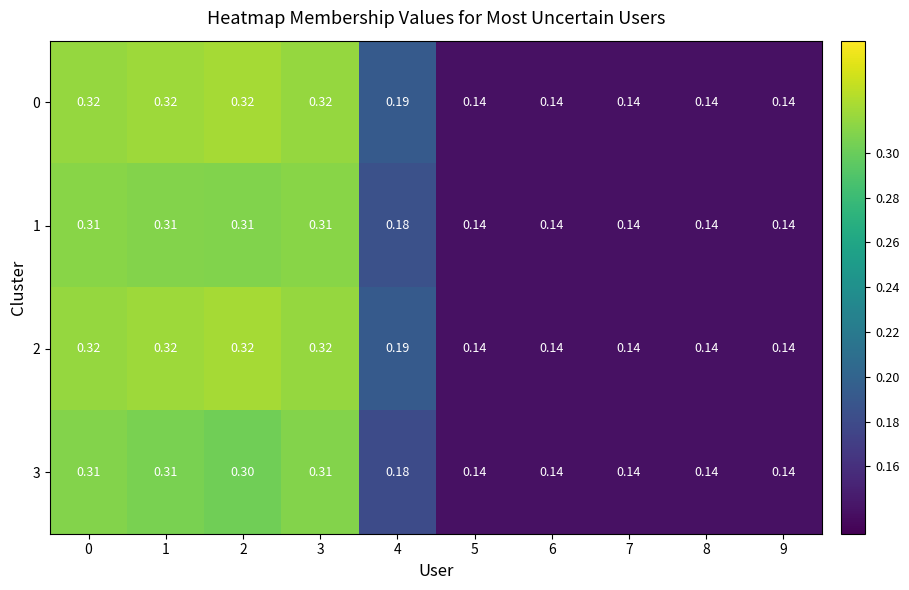

What is the total value across all series at 9?

0.6